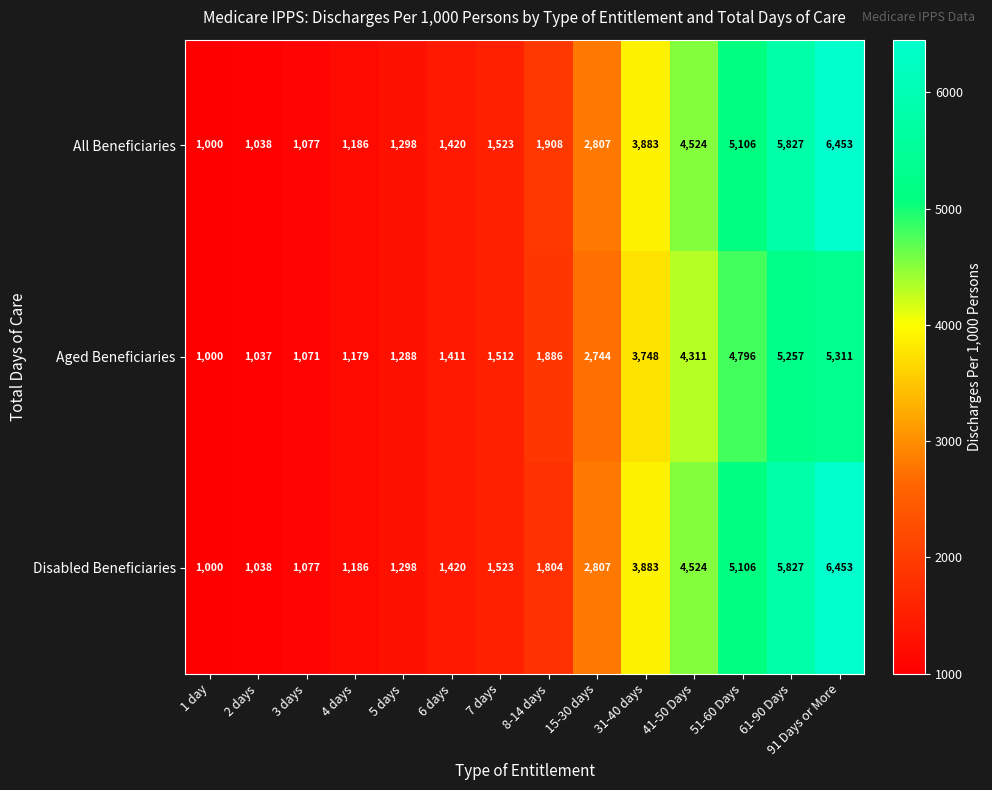

List the labels in order of Aged Beneficiaries value, largest first.

91 Days or More, 61-90 Days, 51-60 Days, 41-50 Days, 31-40 days, 15-30 days, 8-14 days, 7 days, 6 days, 5 days, 4 days, 3 days, 2 days, 1 day